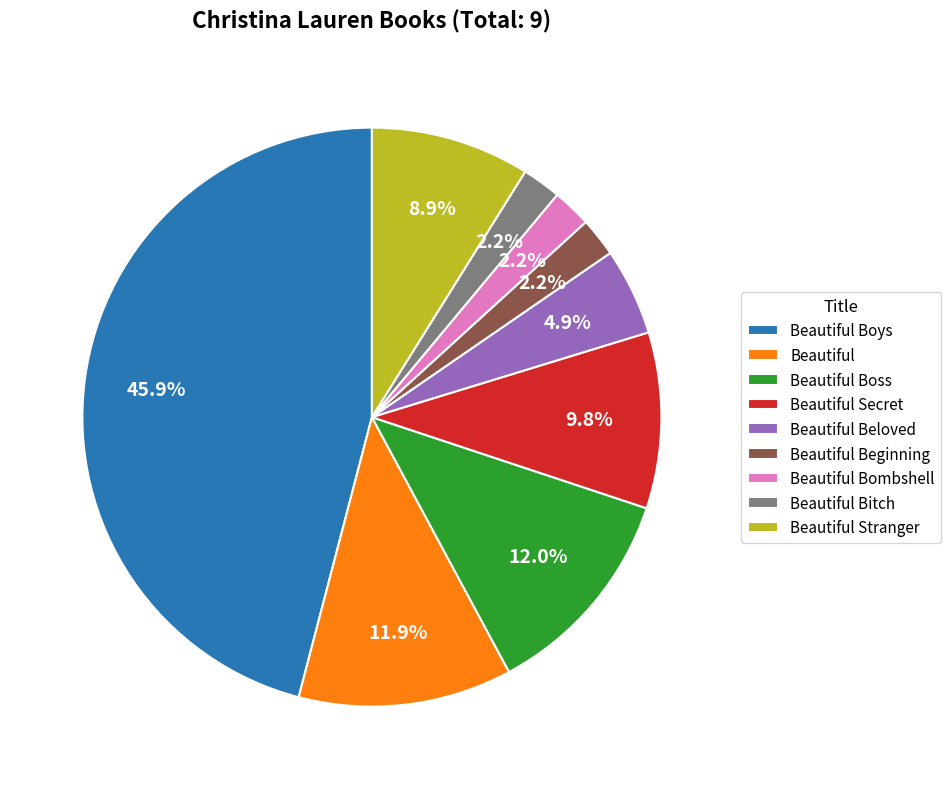

To the nearest percent, what is the difference between the Beautiful Bombshell and Beautiful Secret slice percentages?

8%